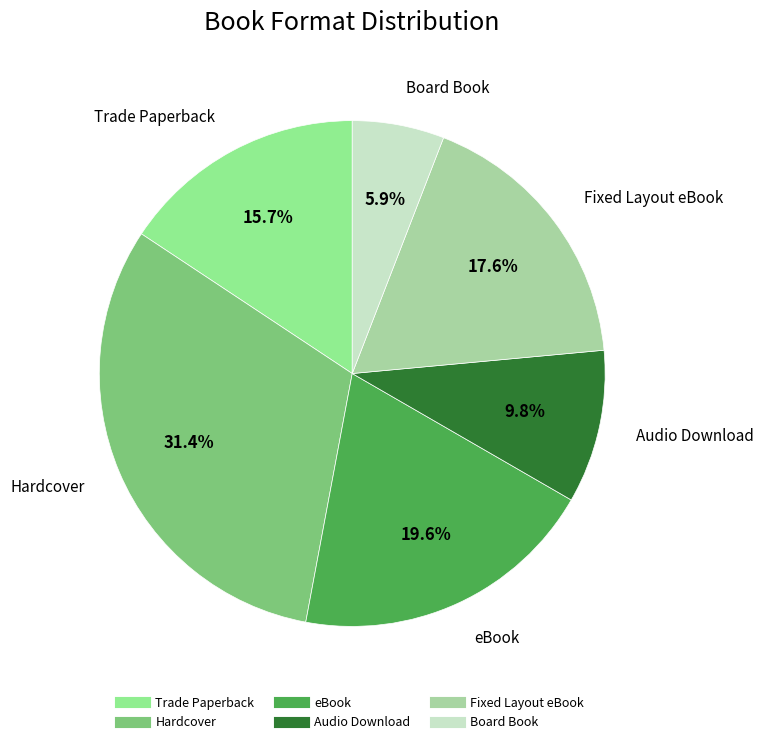

True or false: eBook accounts for 20% of the total.

True